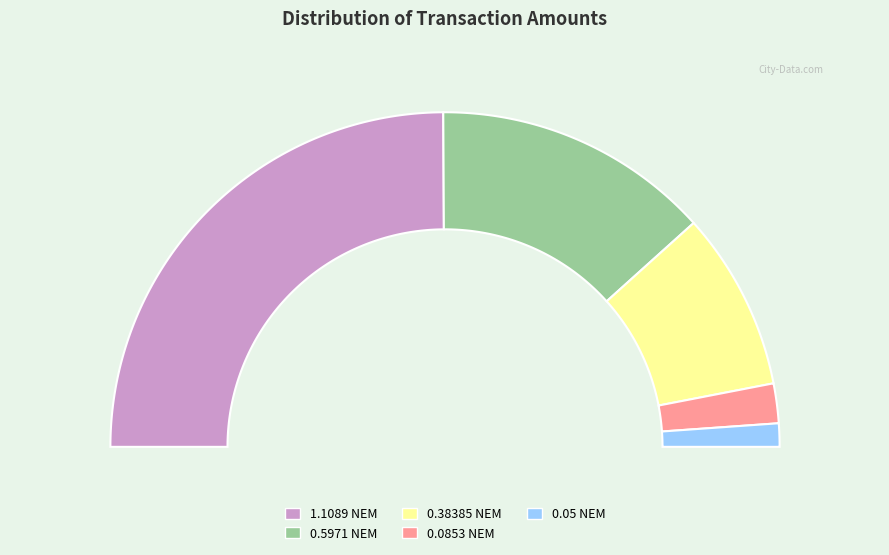

Rank the categories by value from highest to lowest.

1.1089, 0.5971, 0.38385, 0.0853, 0.05